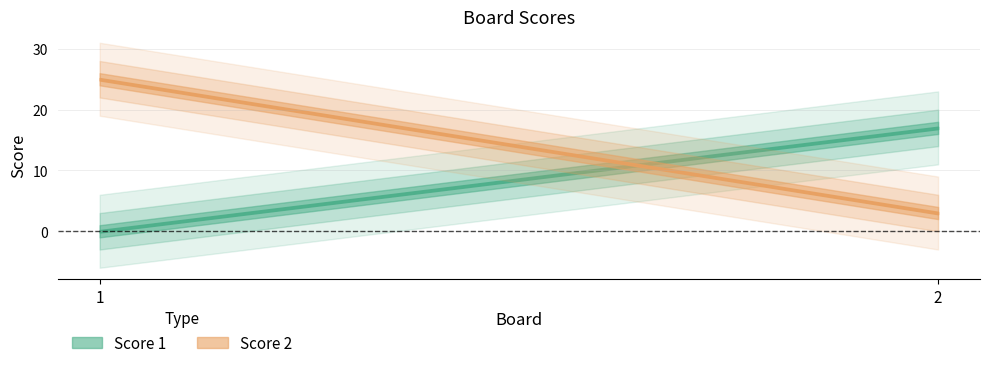

What is the approximate value of Score 2 at 1?

25